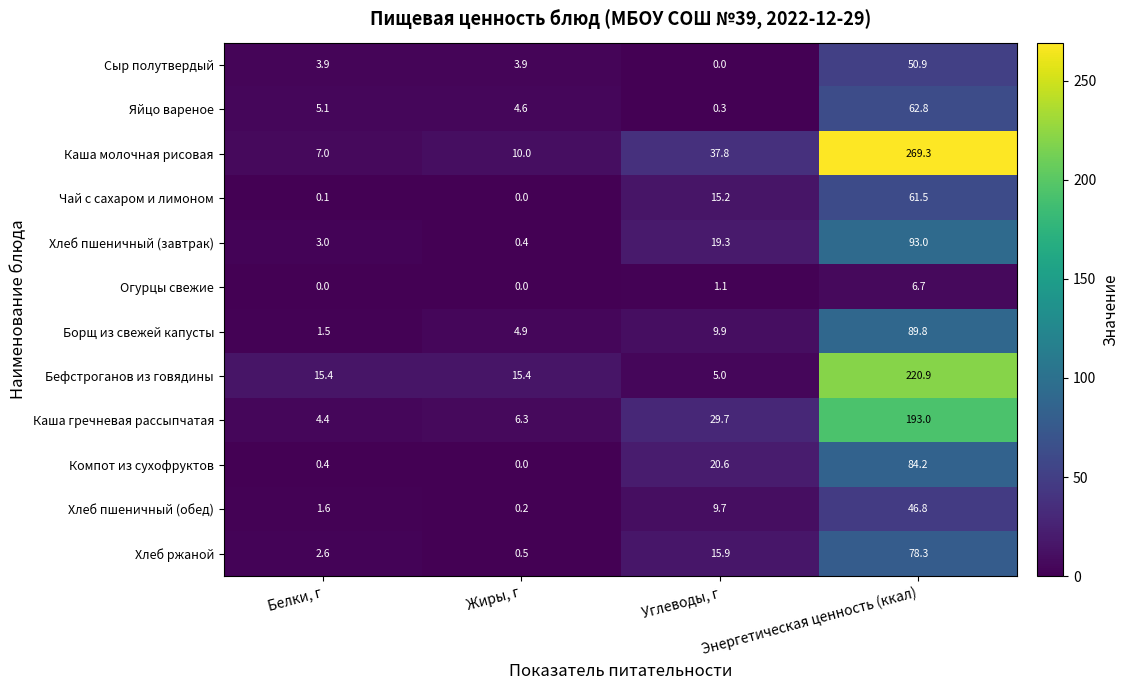

What is the difference between the second highest and minimum values in the Хлеб пшеничный (обед) series?

9.5